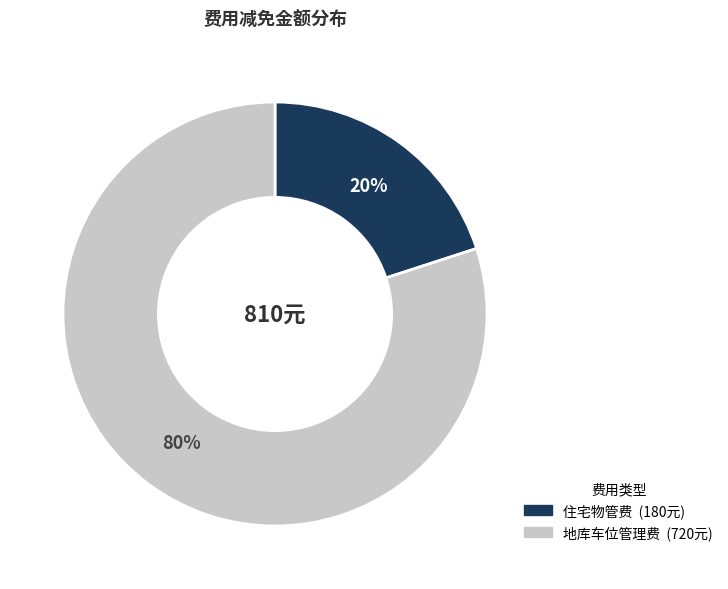

To the nearest percent, what is the average slice percentage?

50%